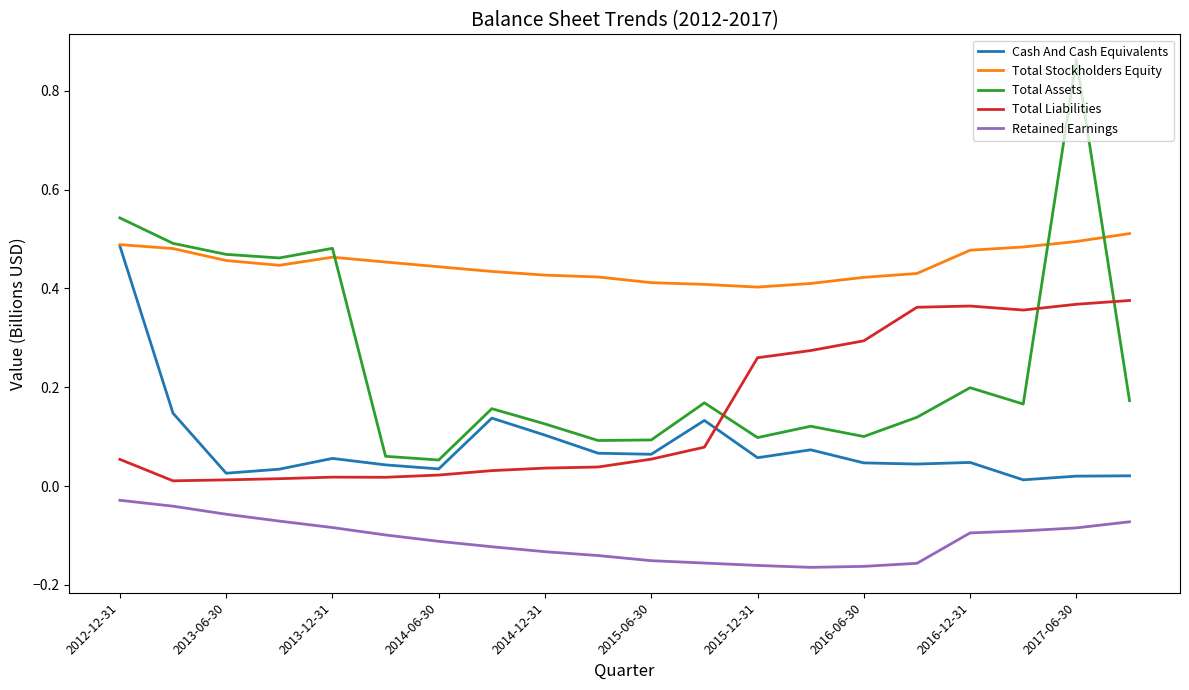

True or false: Retained Earnings and Total Liabilities cross at least once.

False